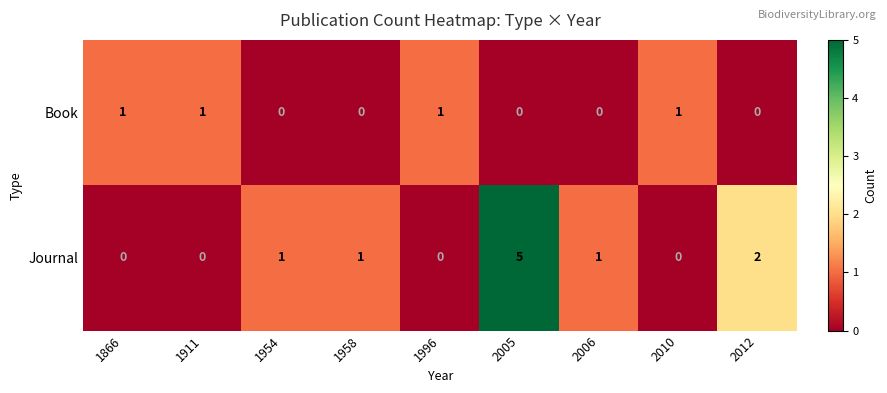

Count the number of categories in the chart.

9